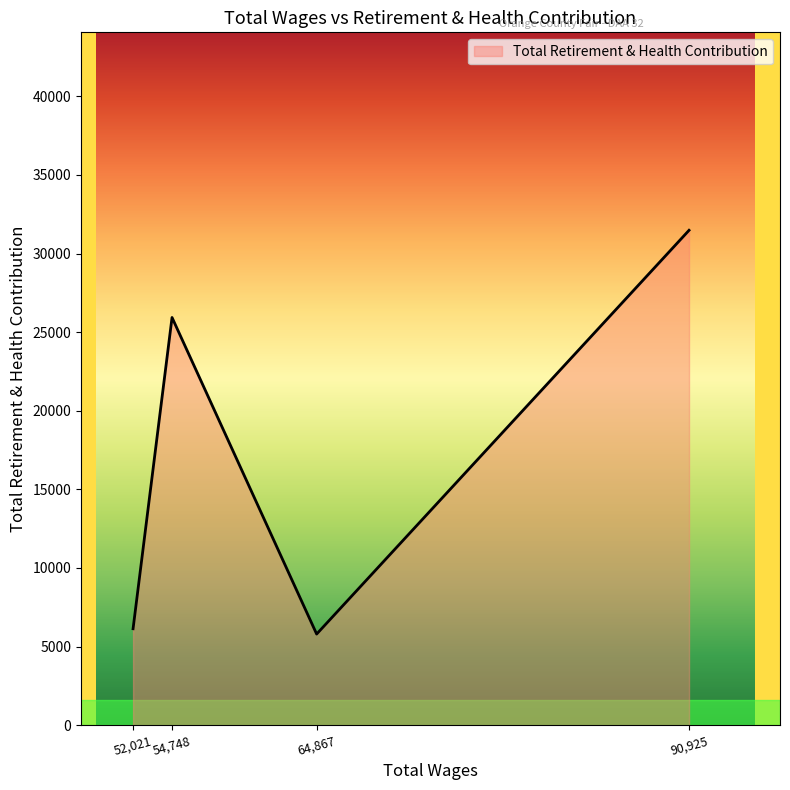

Which label corresponds to the largest value in the chart?

90,925